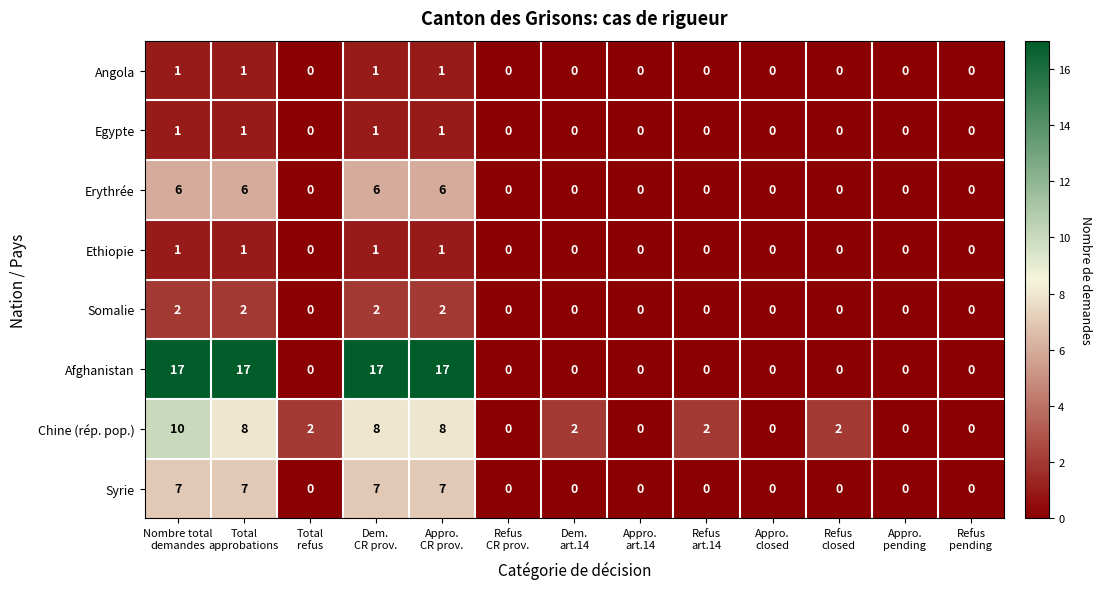

At how many categories does at least one series exceed 9?

4